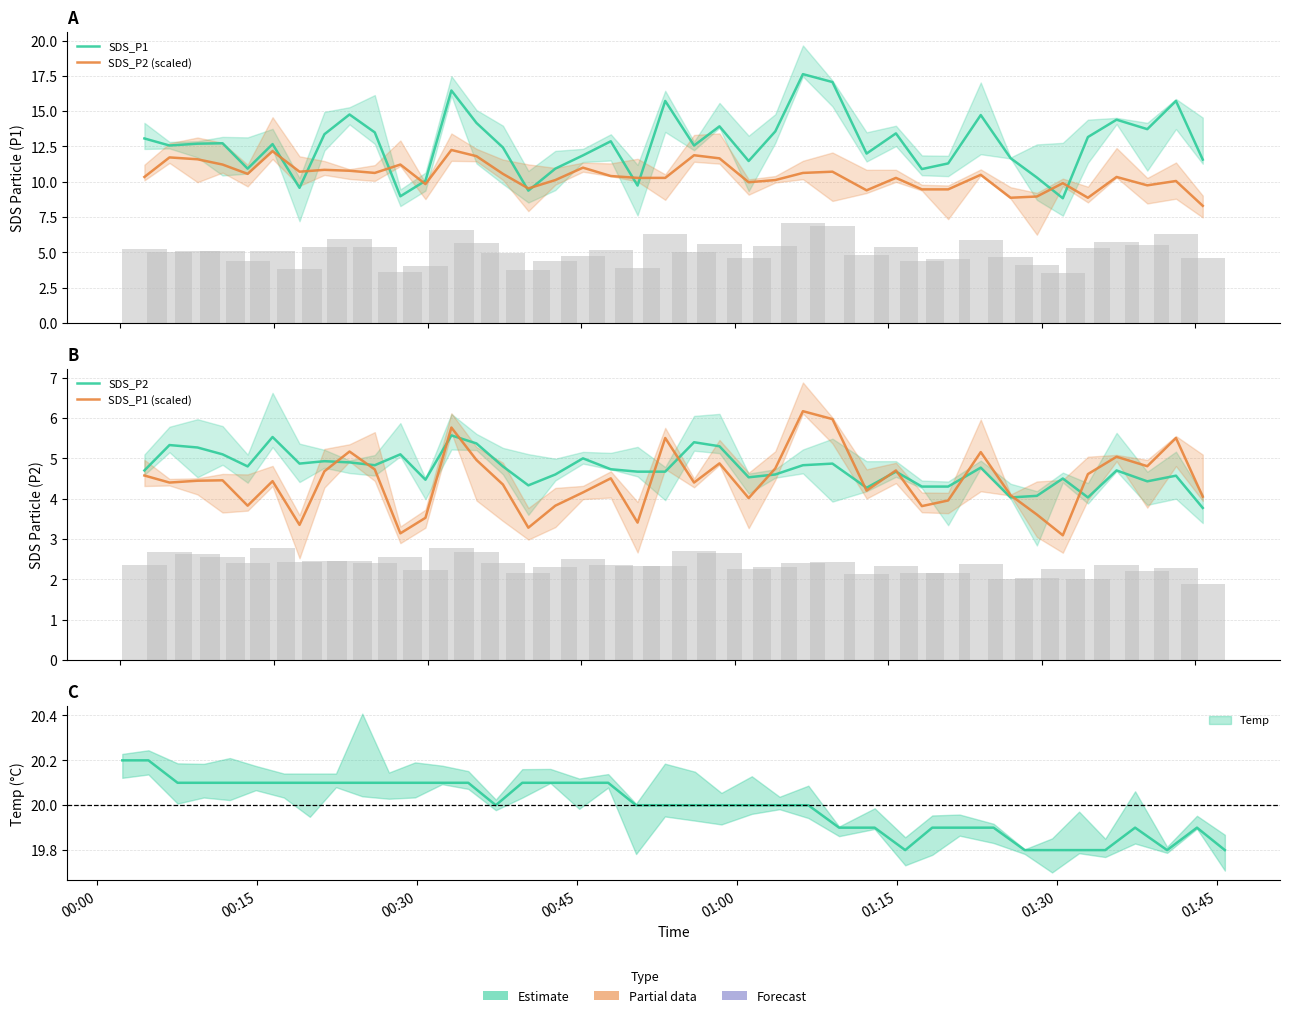

True or false: SDS_P2 (scaled) has a value of 4.4 at 17.

False